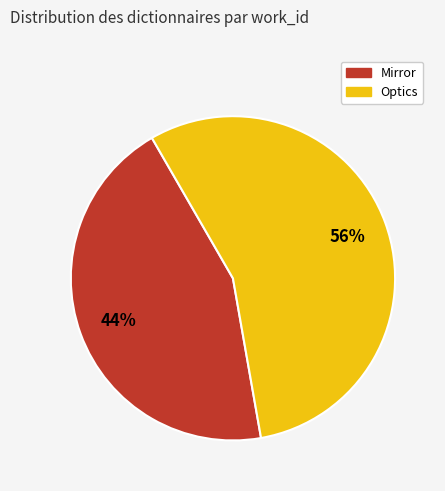

Count the number of slices in the pie.

2